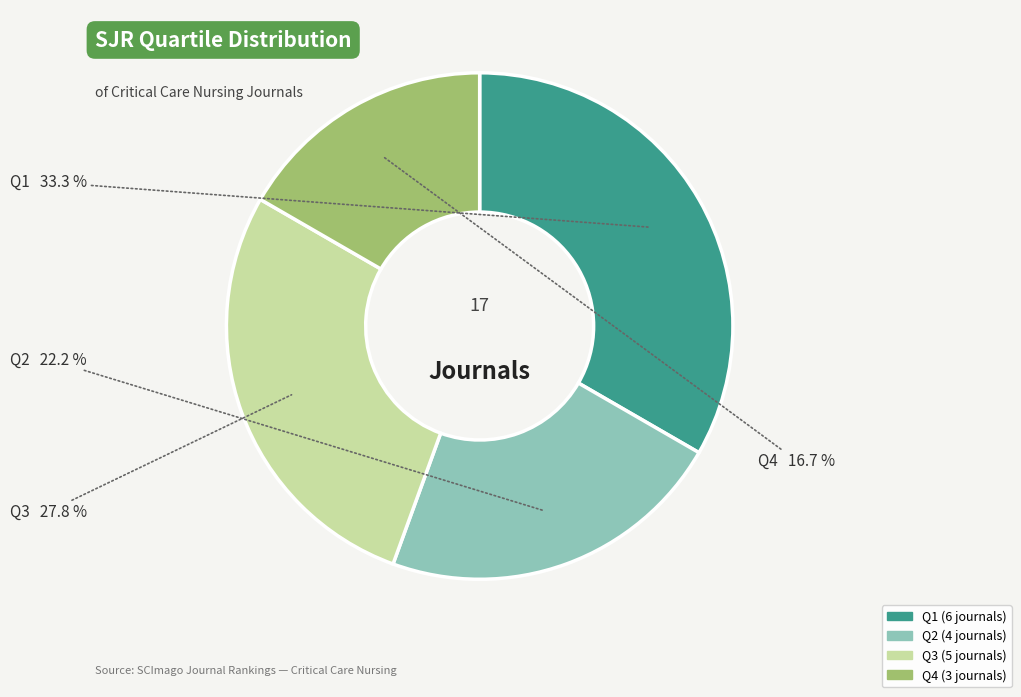

What percentage is the Q1 slice, to the nearest percent?

33%